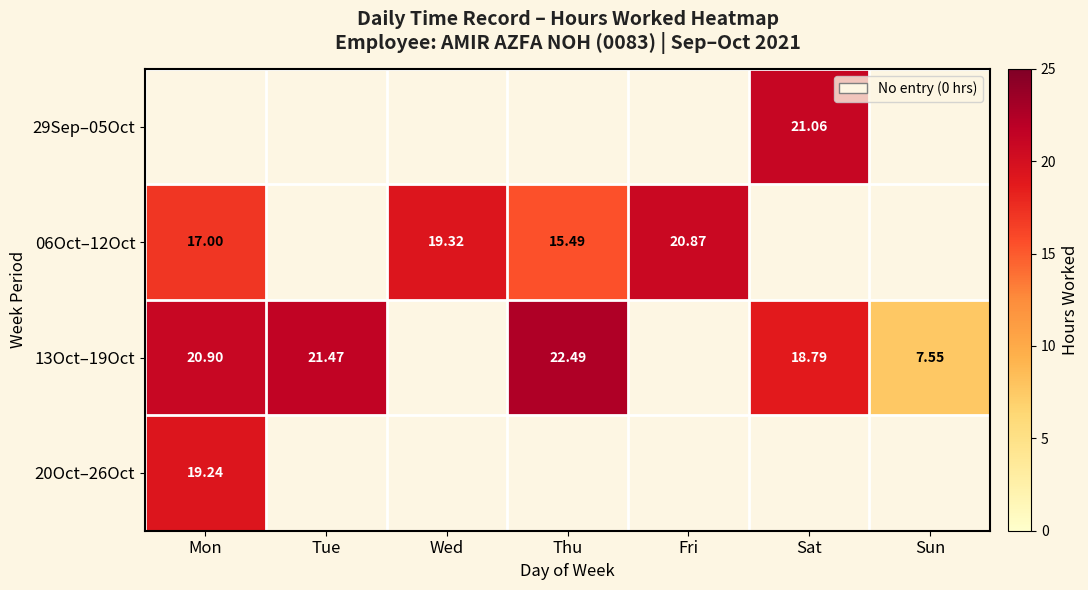

The 20Oct–26Oct series shows 0.0 at Sun. True or false?

True